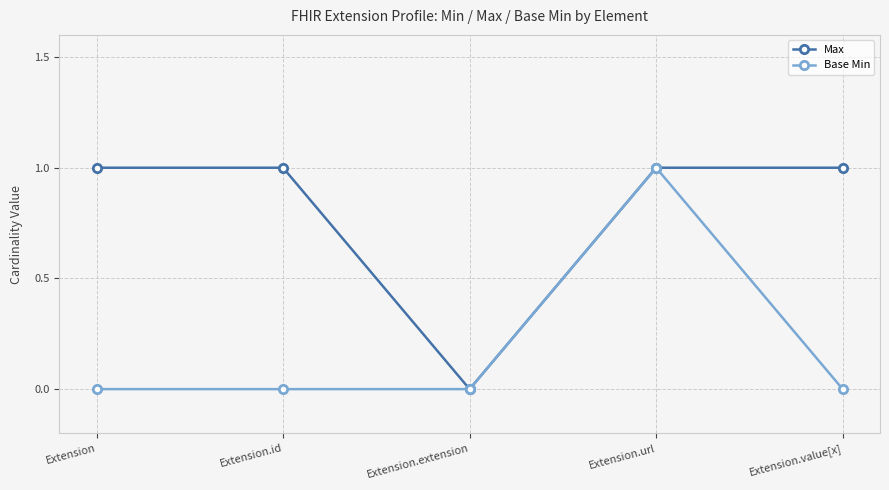

Count the number of categories in the chart.

5